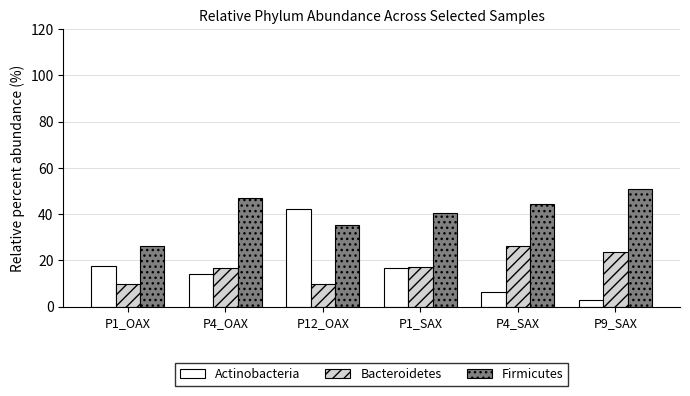

The Bacteroidetes series shows 30.9 at P1_SAX. True or false?

False